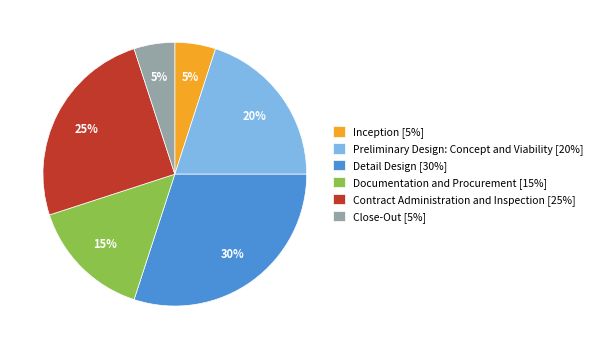

Is Documentation and Procurement the majority of the pie?

No